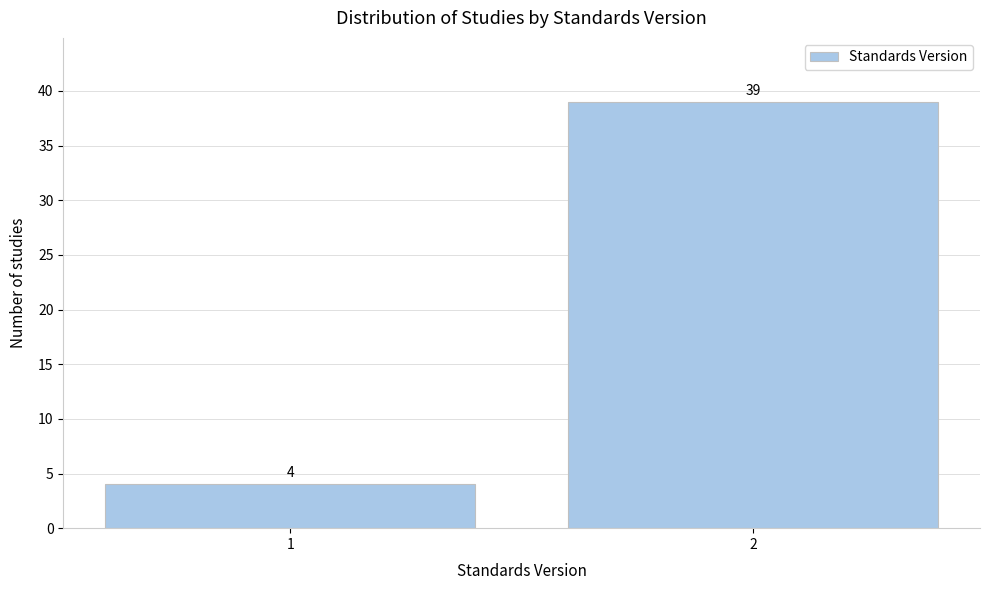

Reading left to right, transcribe all the data shown in this chart.

4	39